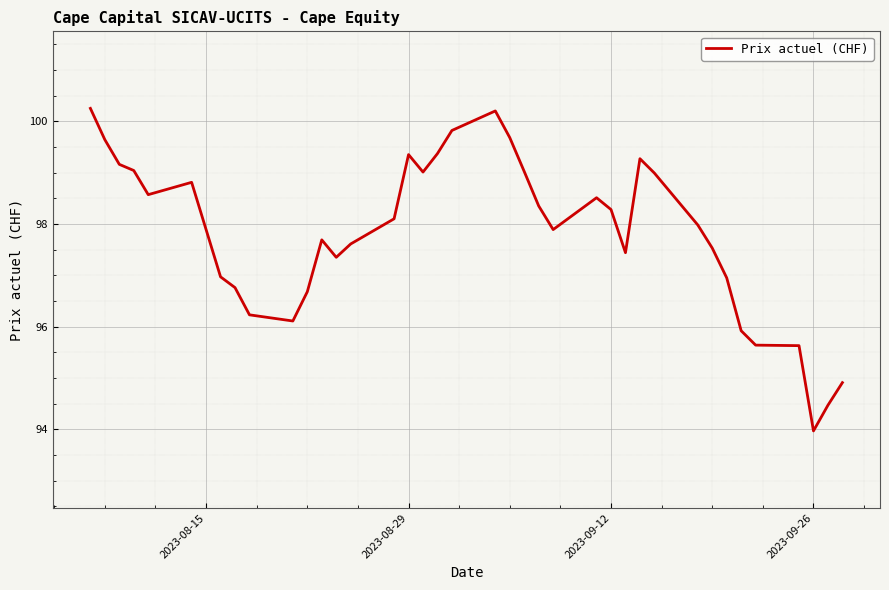

What is the difference between the maximum and minimum values?

6.3